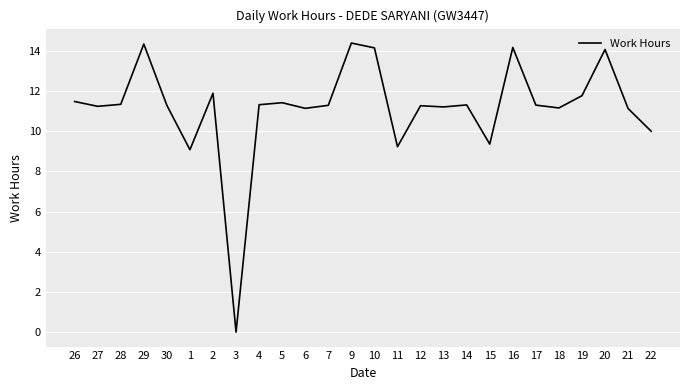

The value at 21 is 11.1. True or false?

True